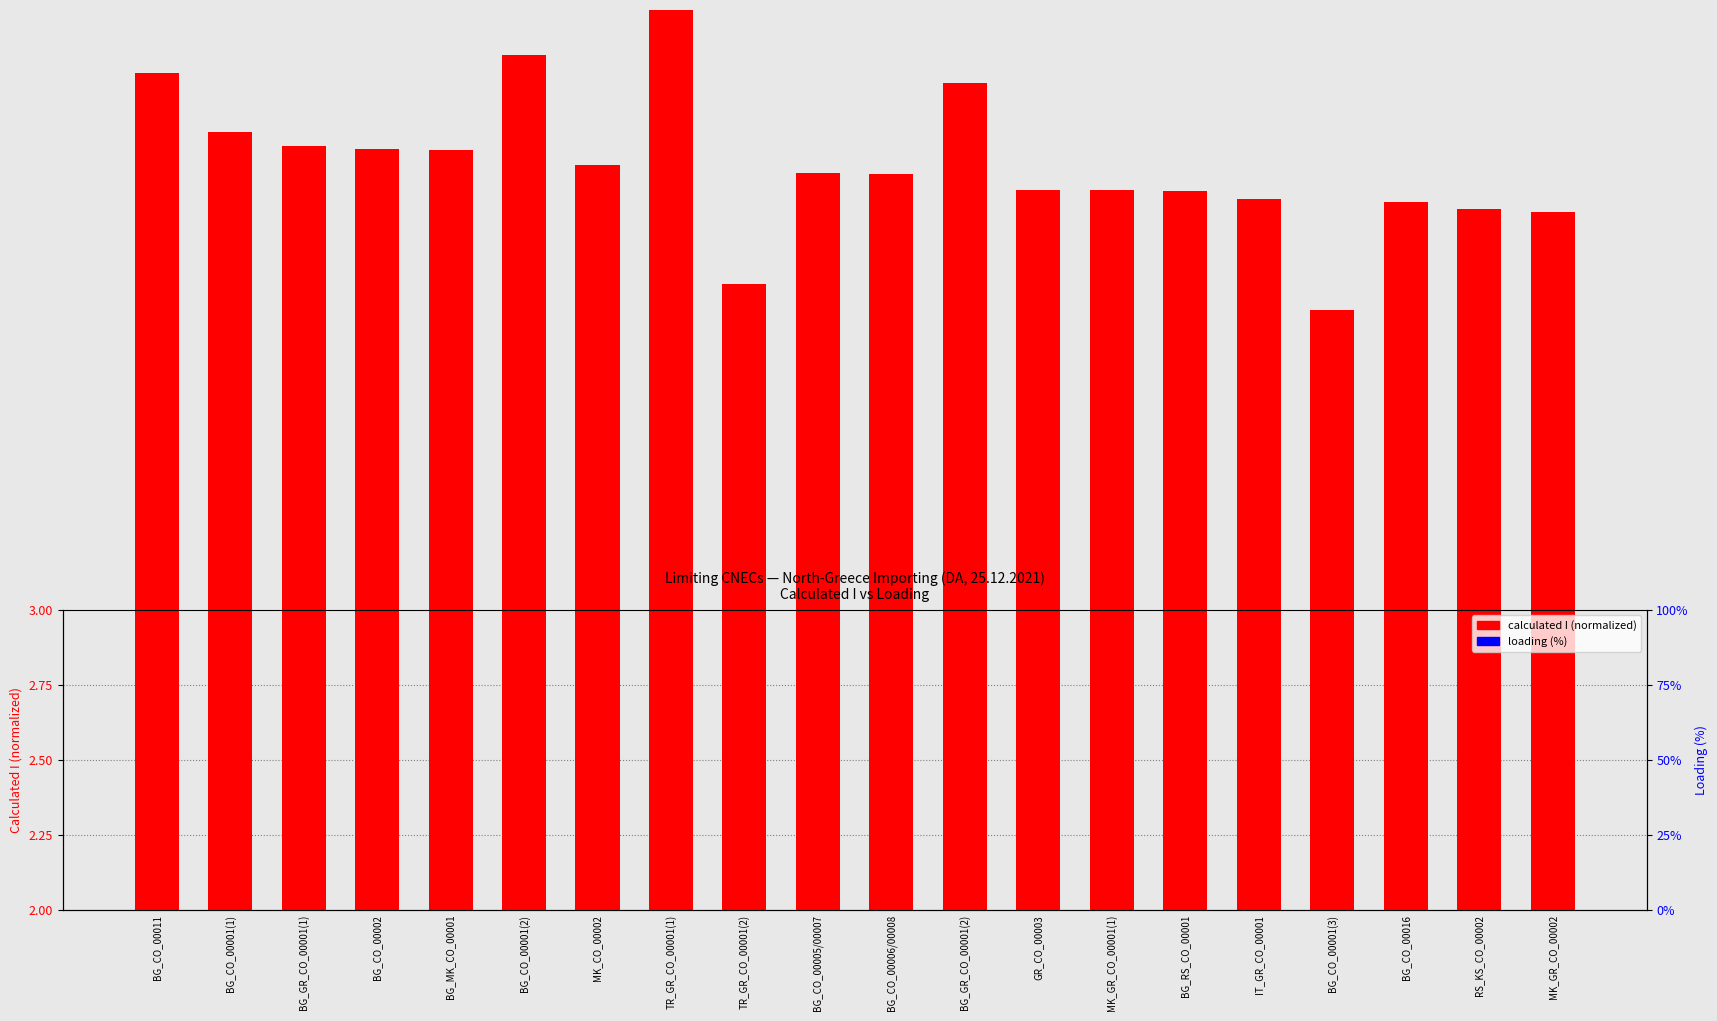

Which series changed the most between BG_CO_00001(1) and BG_CO_00006/00008?

calculated I (normalized)